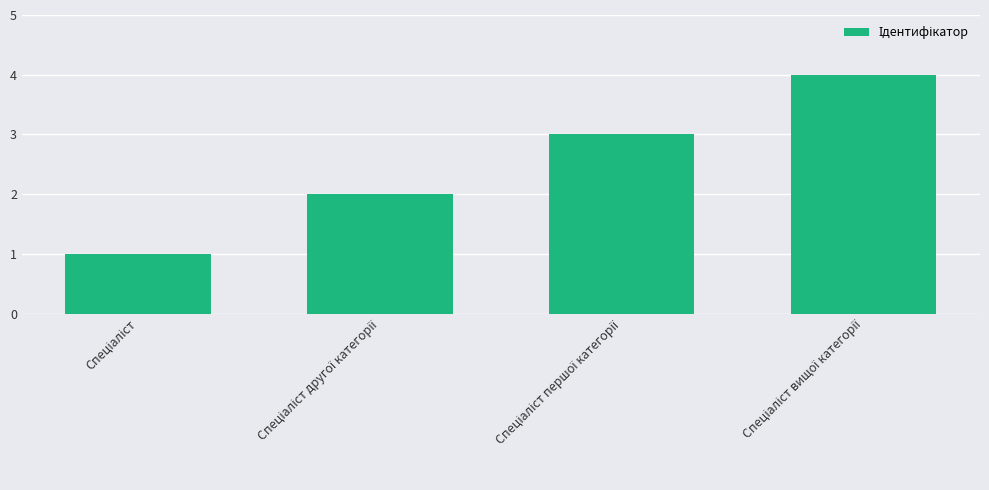

What is the difference between the maximum and minimum values?

3